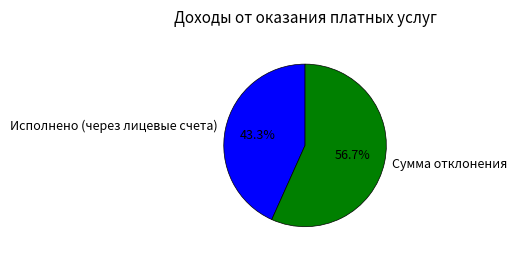

True or false: Сумма отклонения accounts for 43% of the total.

False